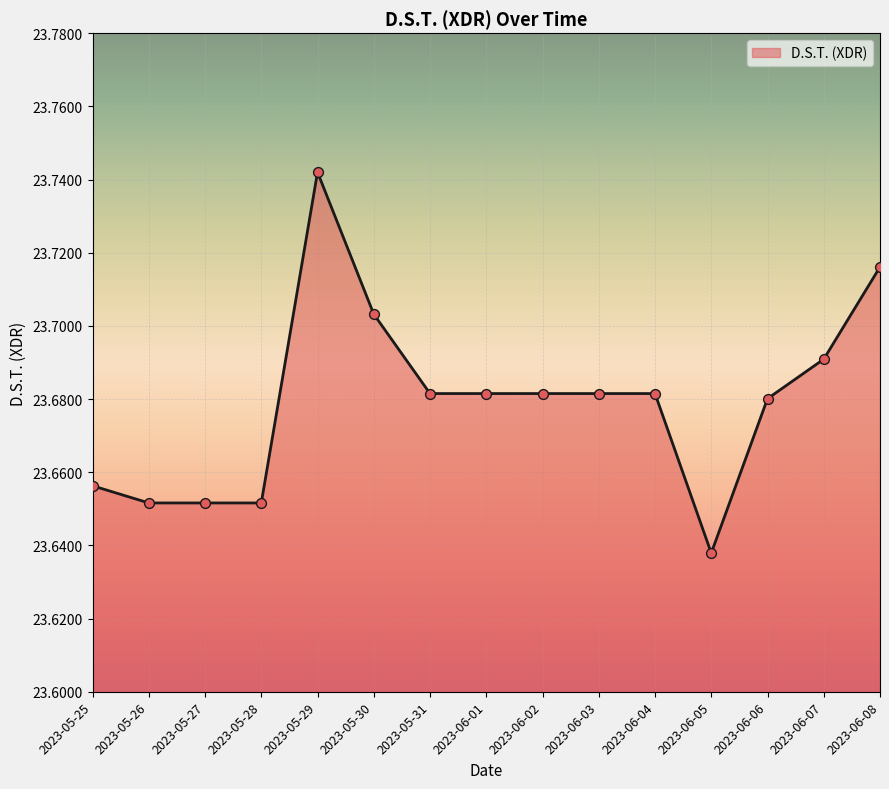

Approximately how many times larger is the value at 2023-06-08 compared to 2023-06-05?

1.0